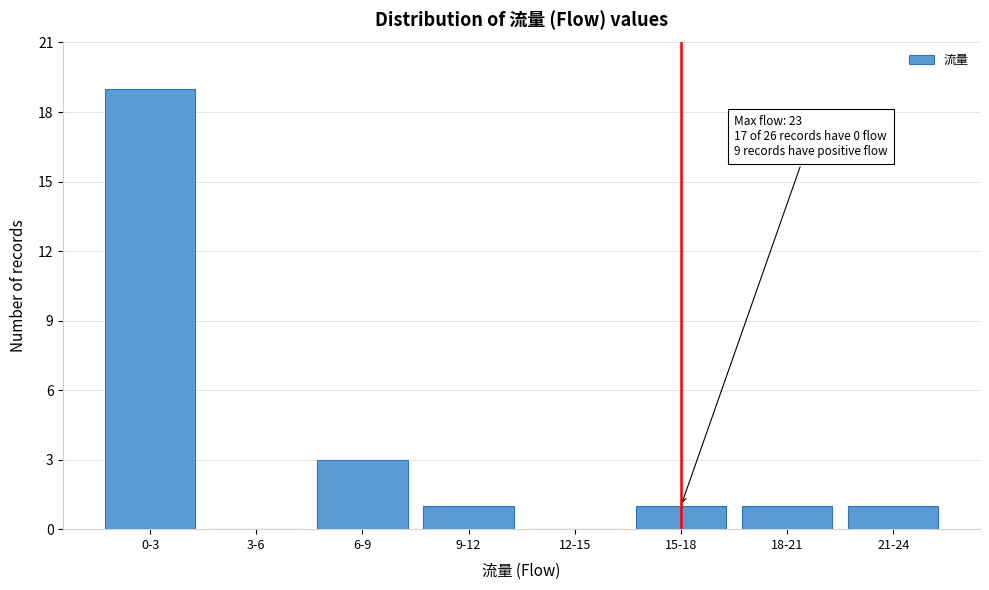

Reading right to left, extract all data points from this chart.

21-24=1	18-21=1	15-18=1	12-15=0	9-12=1	6-9=3	3-6=0	0-3=19